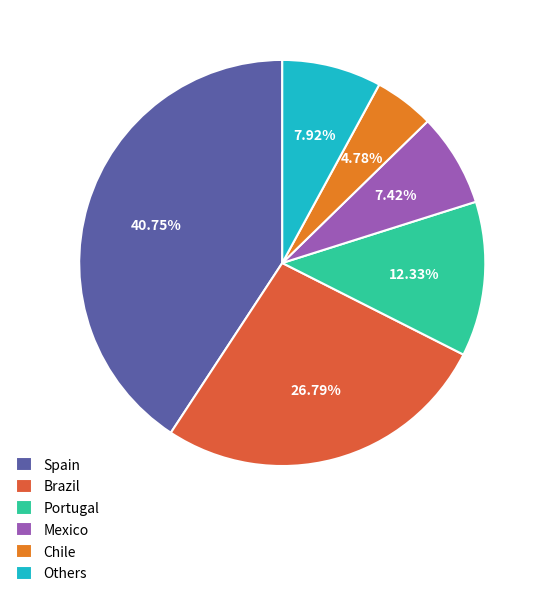

How many slices are in this pie chart?

6